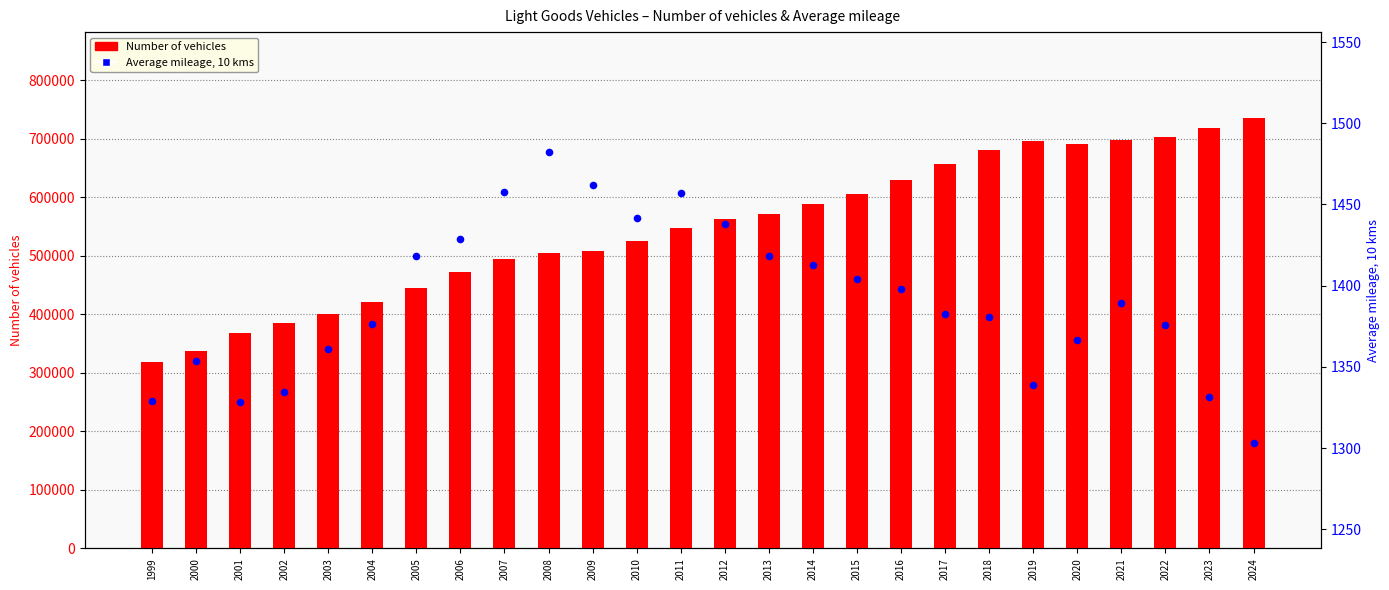

Which series reaches the maximum Y coordinate?

Number of vehicles